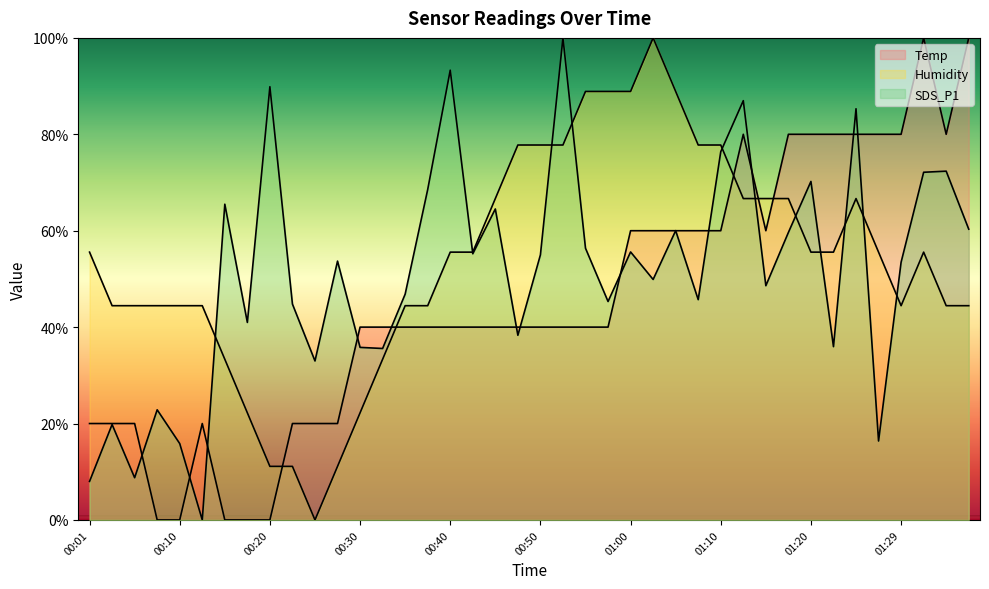

Where is the first local maximum for Humidity?

01:02